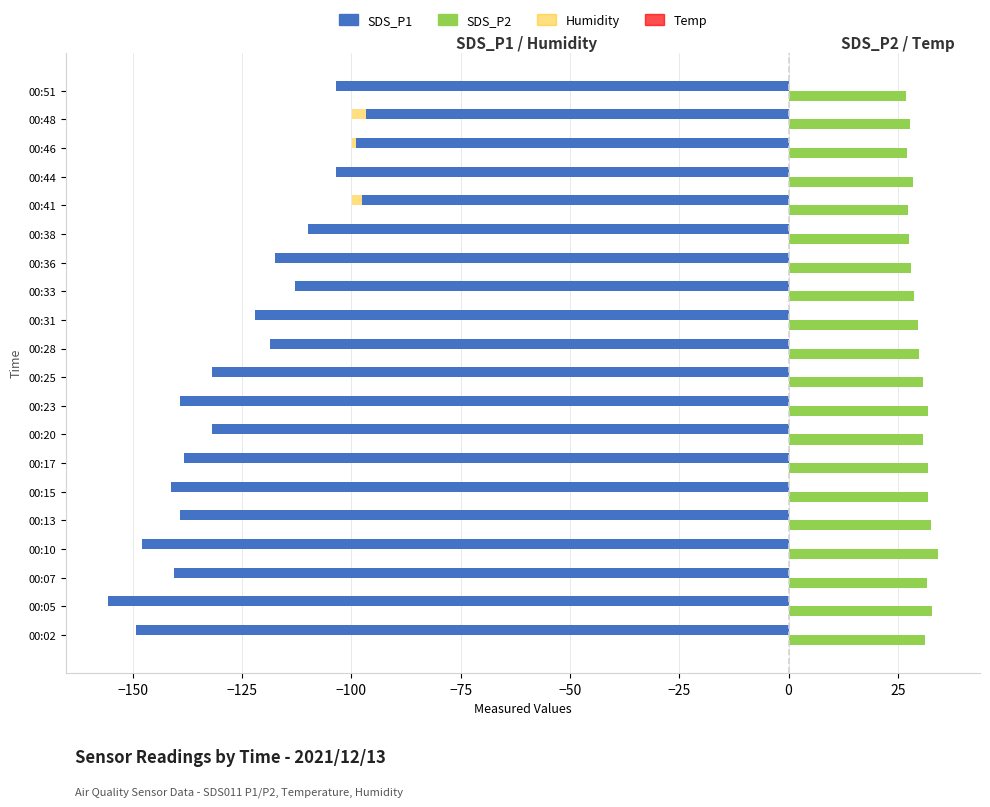

The value of SDS_P2 at 00:33 is 28.7. True or false?

True